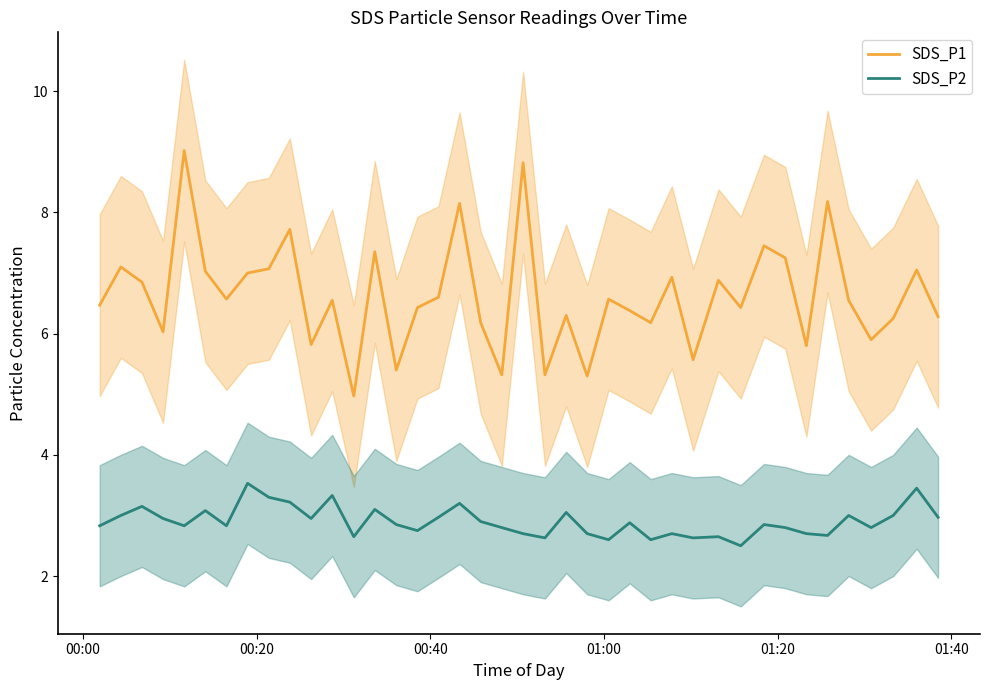

How many interior local valleys does the SDS_P2 series have?

12